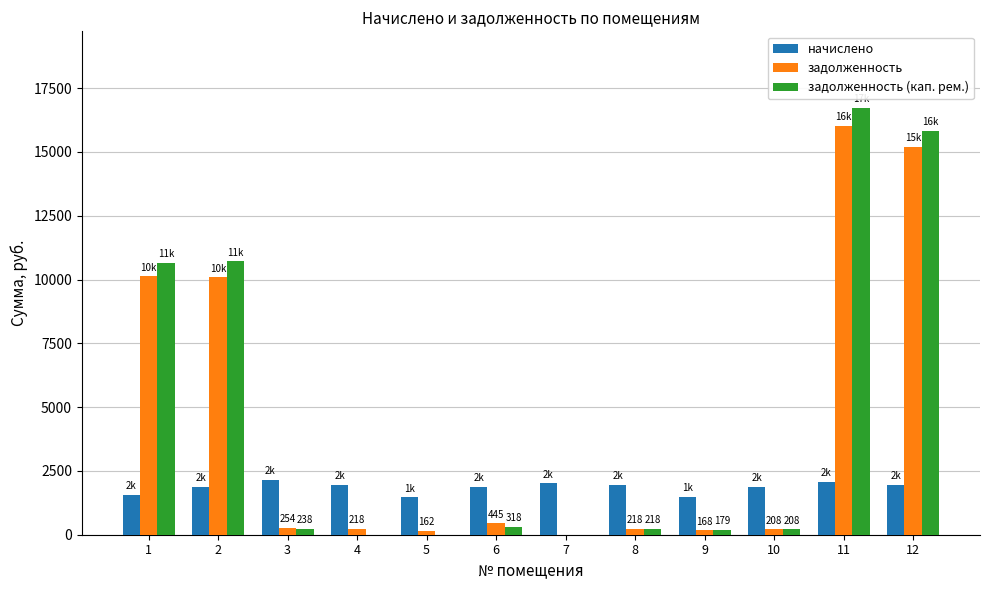

What is the highest value of the начислено series?

2143.6